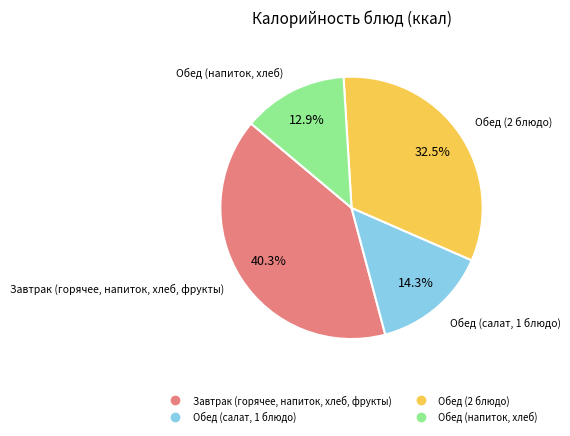

Does any single category account for the majority?

No